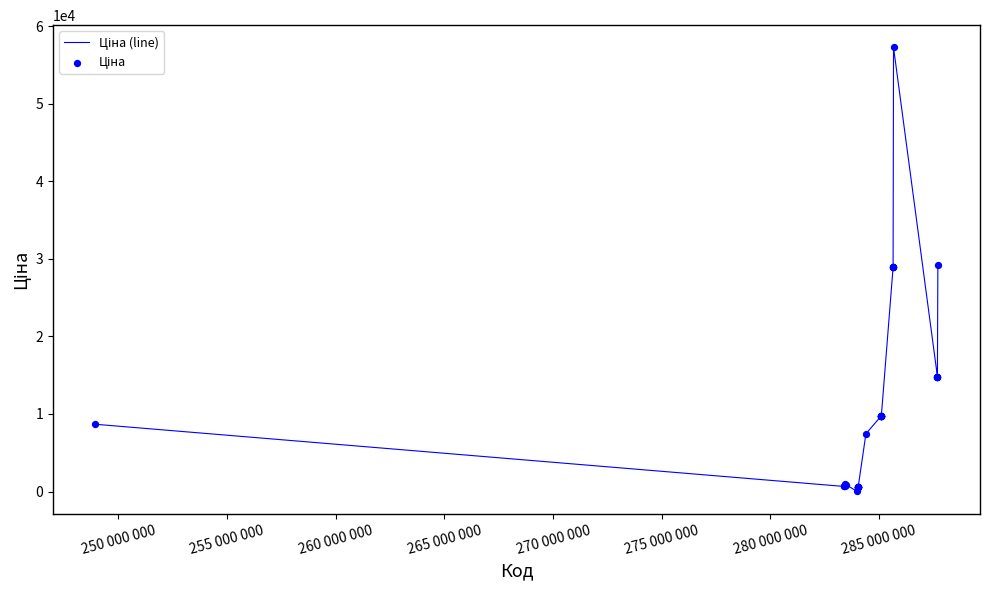

What is the maximum value shown in the chart?

57258.0